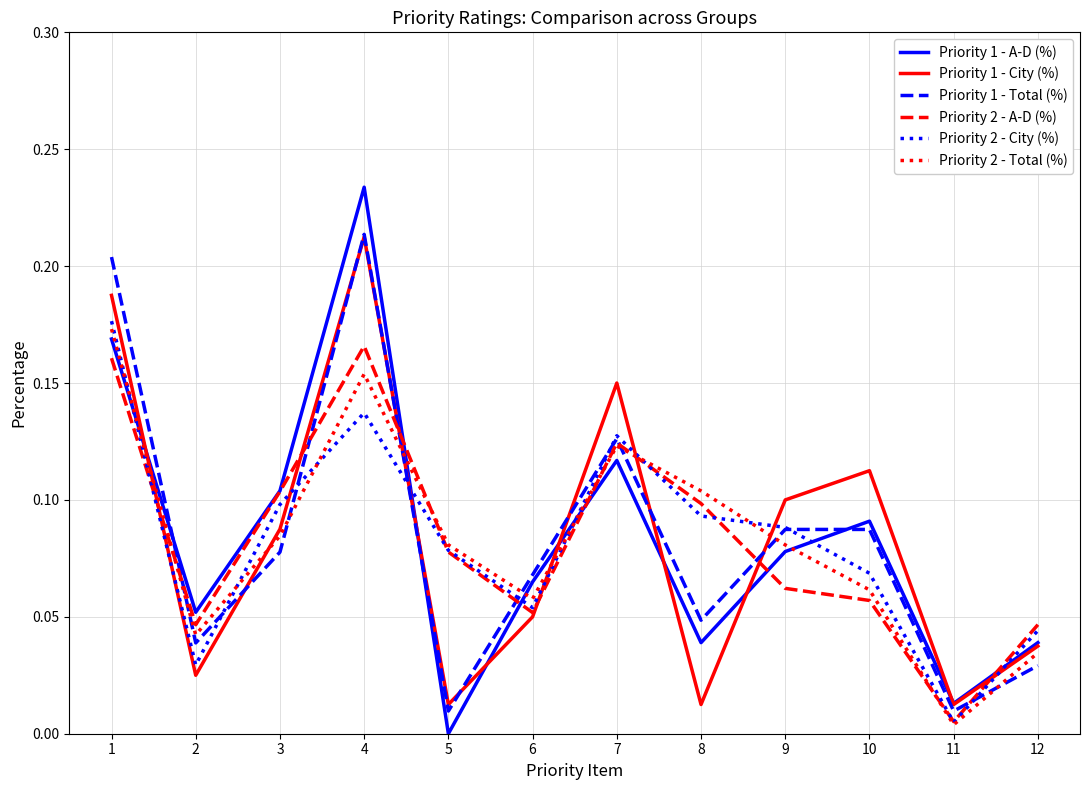

Between 5 and 11, which series saw the biggest shift?

Priority 2 - Total (%)